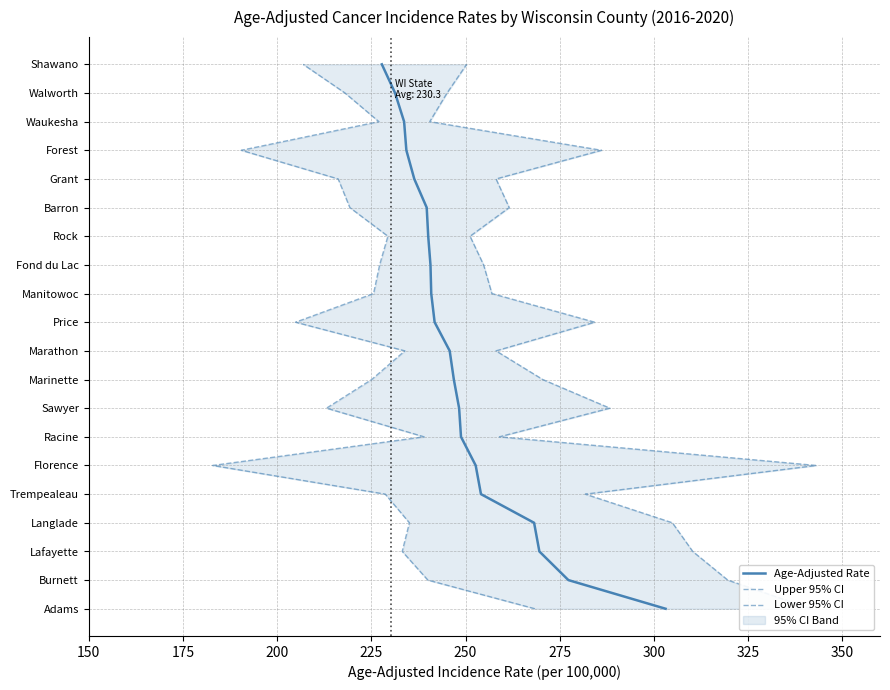

True or false: Upper 95% CI and Lower 95% CI intersect in this chart.

False